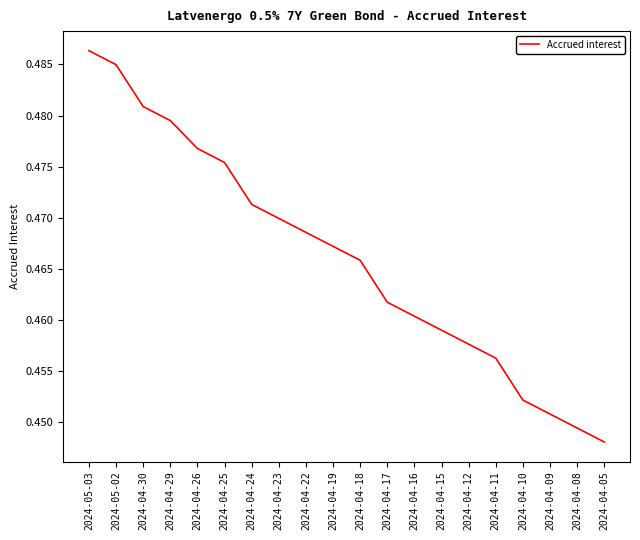

Which category has the highest value across all series?

2024-05-03